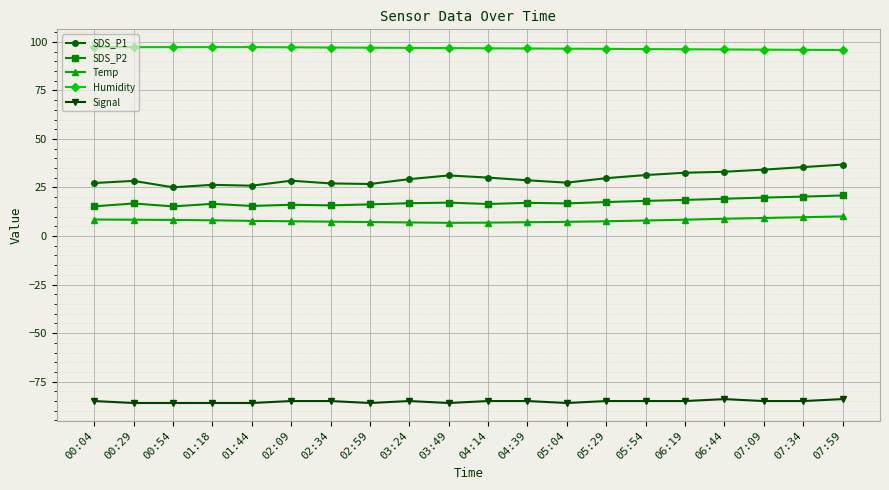

What are all the series names shown in the legend?

SDS_P1, SDS_P2, Temp, Humidity, Signal